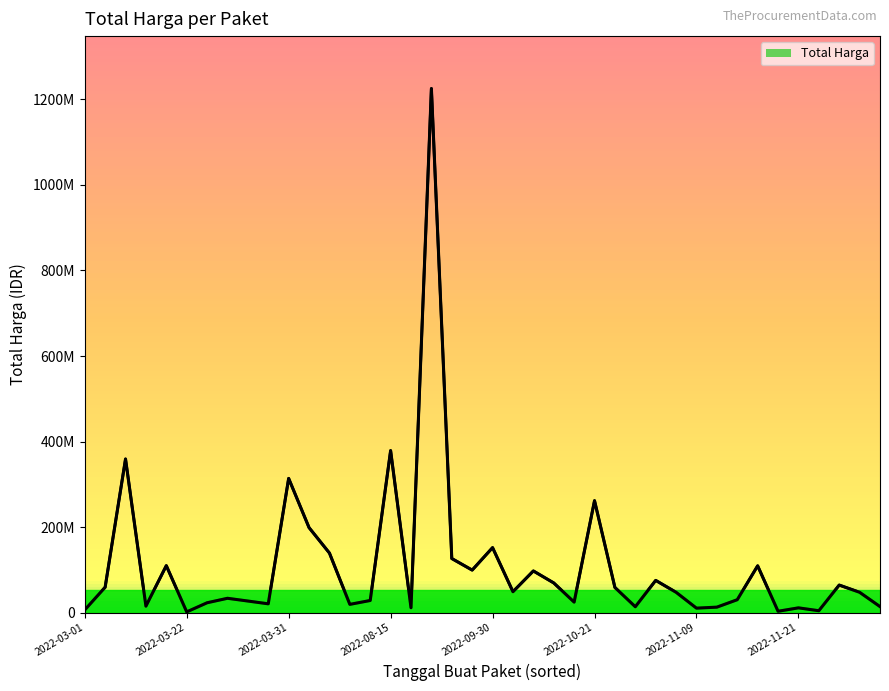

How many data points are above 48140000?

19